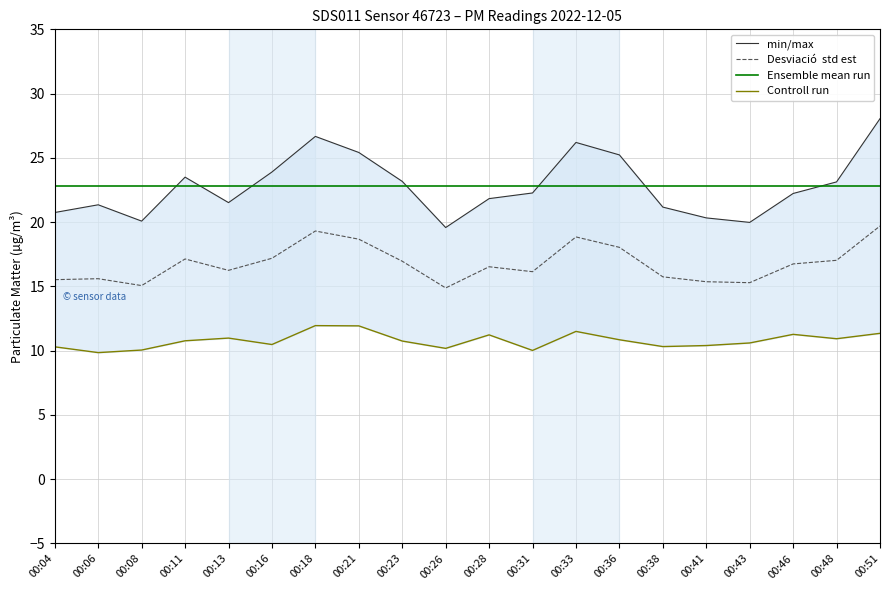

What is the minimum value shown in the chart?

9.8